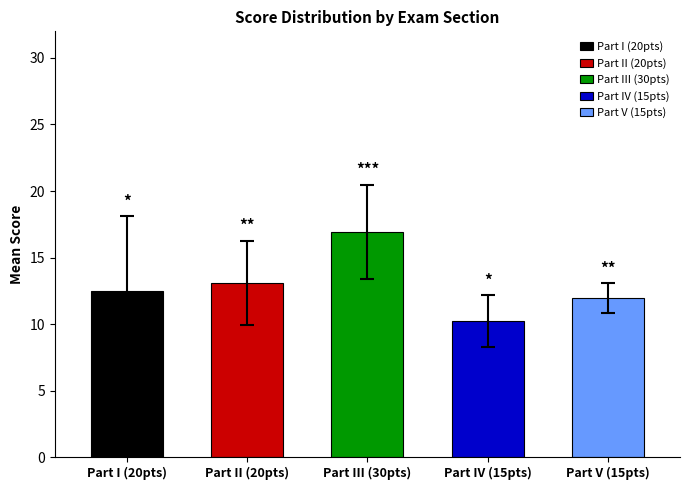

Which category has the highest value across all series?

Part III (30pts)